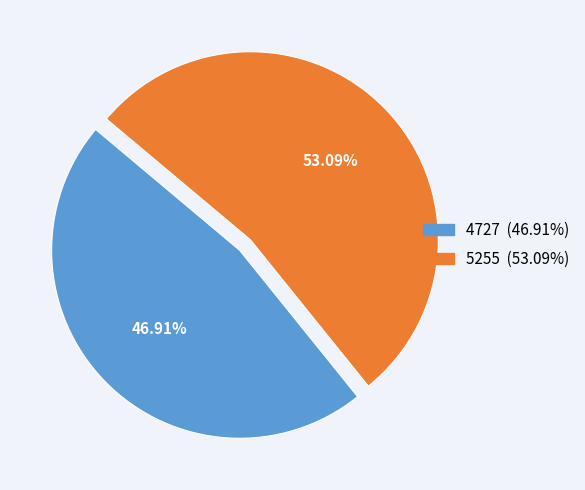

To the nearest percent, what is the combined percentage of 4727 and 5255?

100%